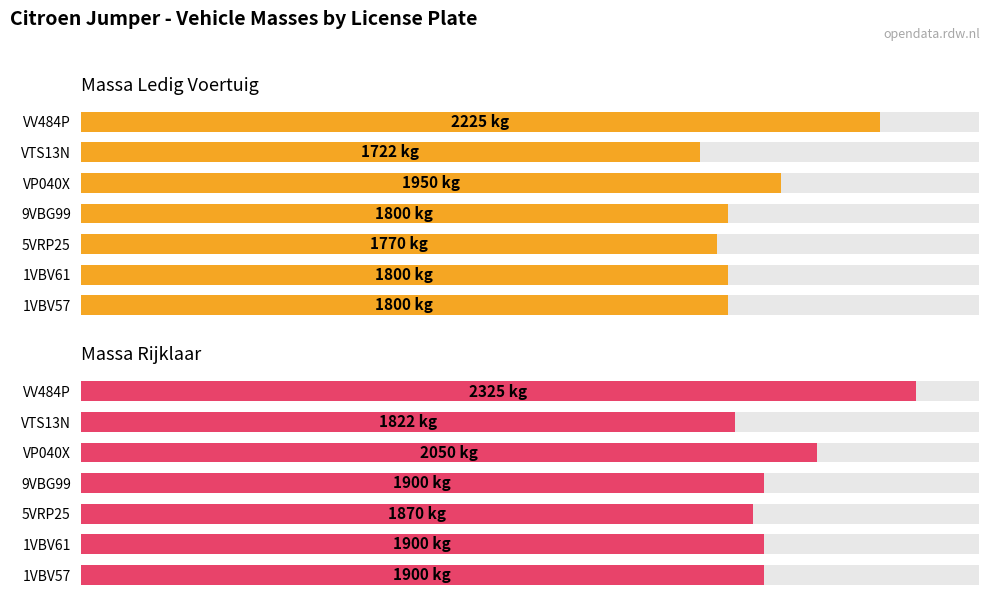

At 5VRP25, list the series in order from smallest to largest.

massa ledig voertuig, massa rijklaar